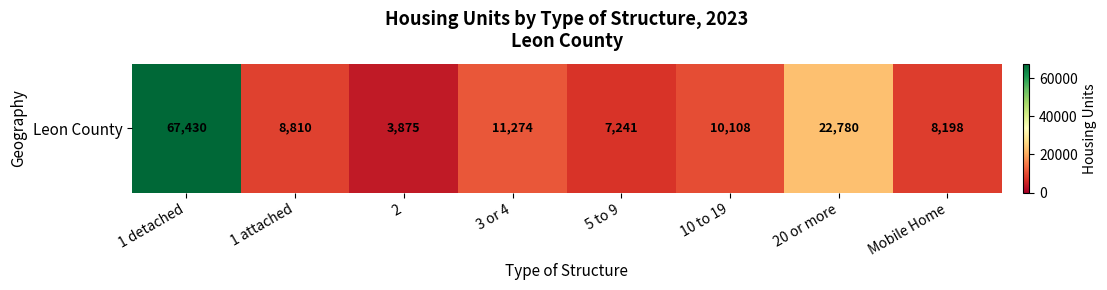

The value at 10 to 19 is 10108. True or false?

True